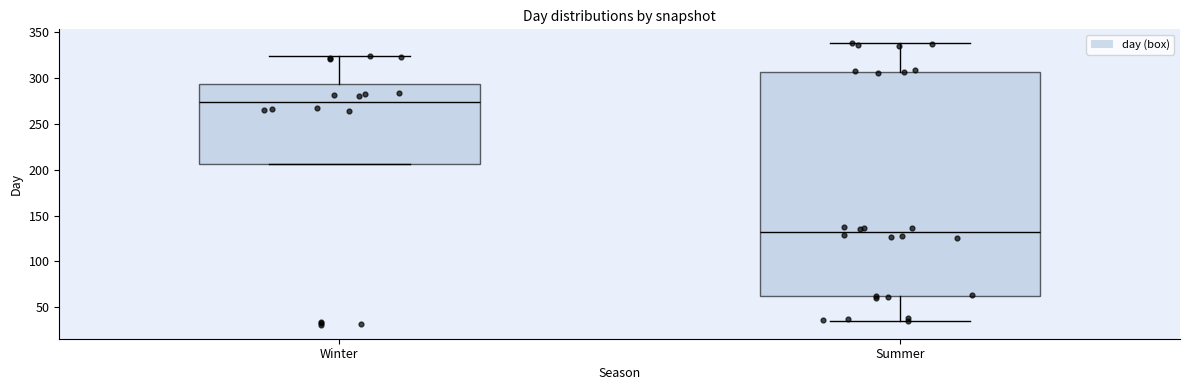

Where does the lower whisker of the box for Summer end on the y-axis? The values are not printed on the chart, so give them approximately, as read against the axis.

35